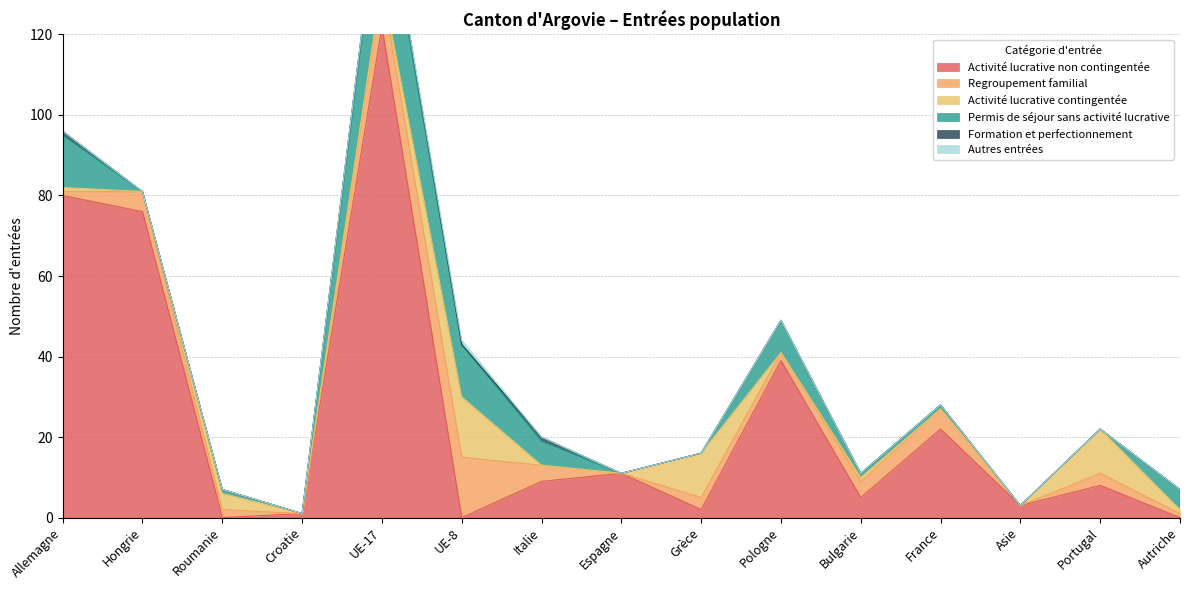

True or false: Activité lucrative non contingentée has more than 2 points higher than both neighbors.

True